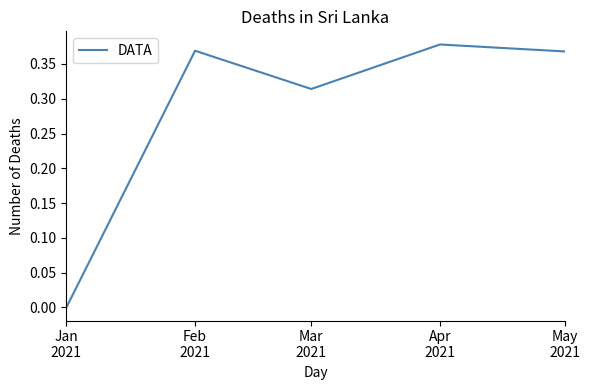

True or false: the data has more than 2 interior local peaks.

False